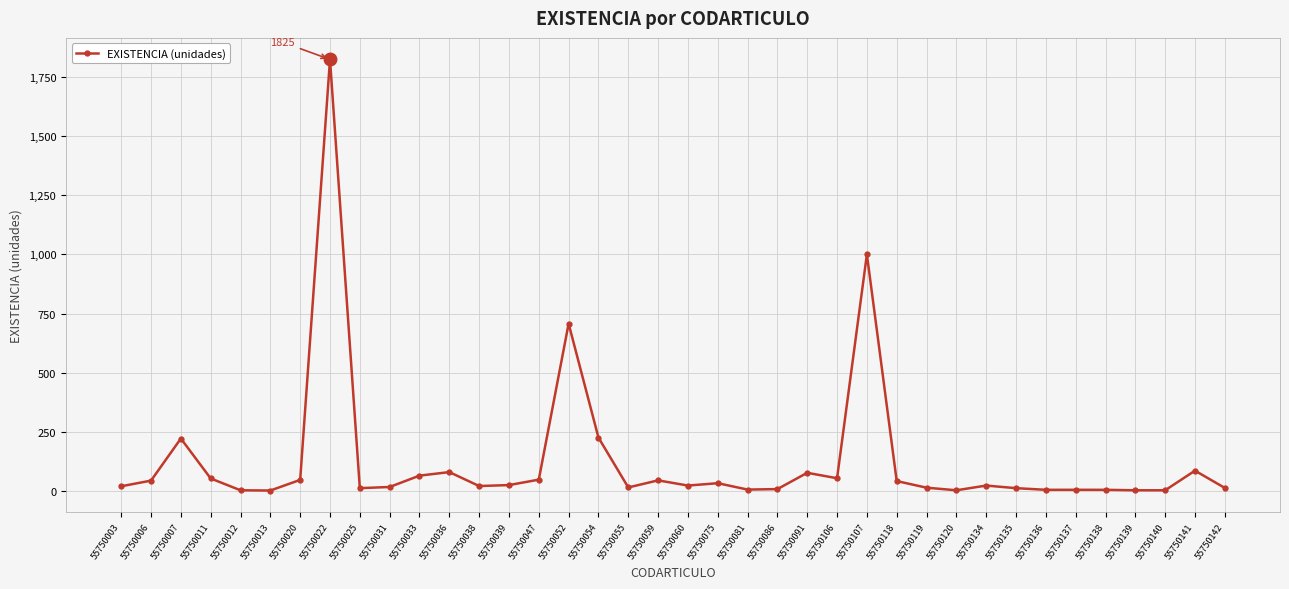

How many data points are less than 22?

18